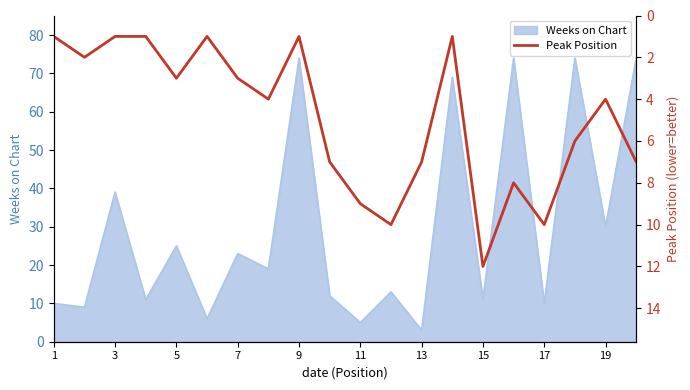

True or false: Weeks on Chart has a value of 41 at 5.

False